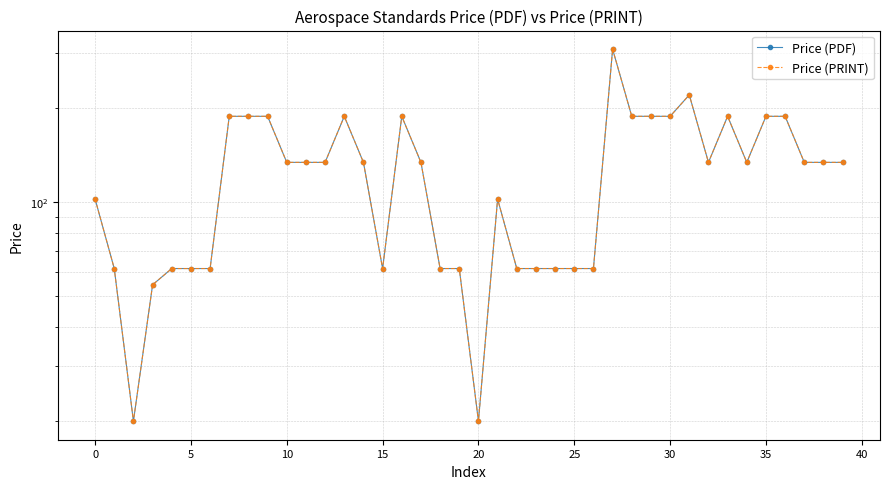

True or false: Price (PRINT) has more than 2 points higher than both neighbors.

True